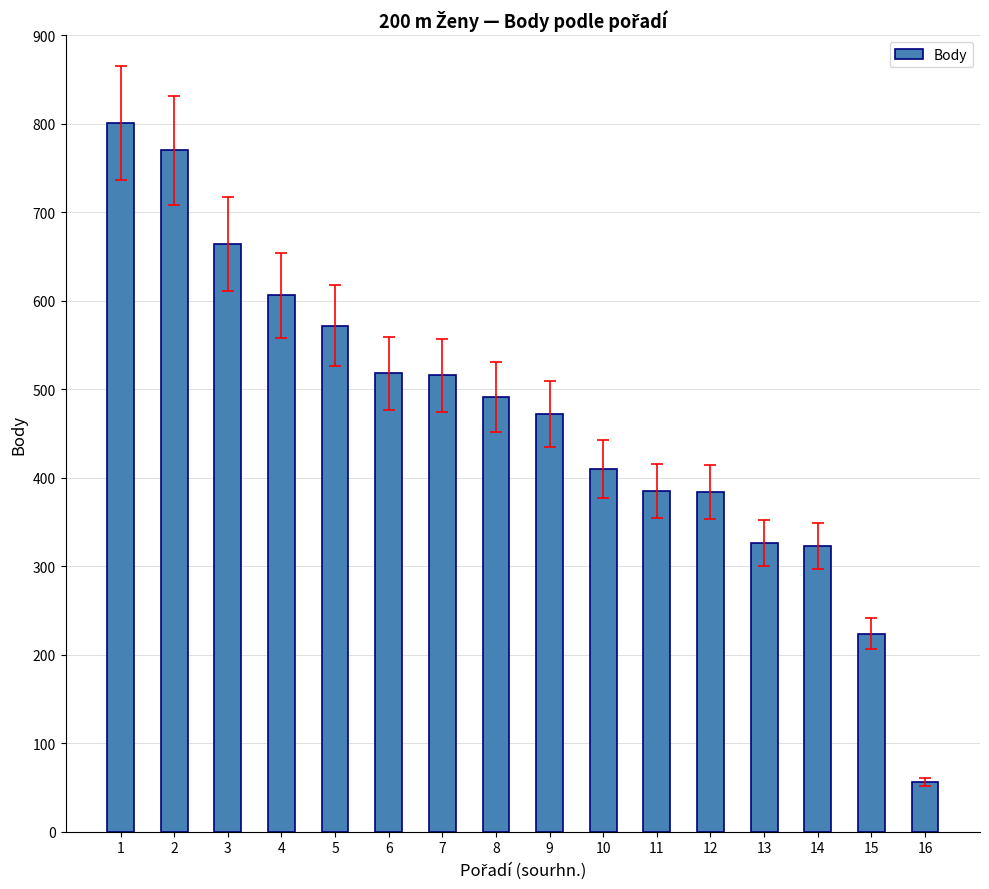

At which category does the chart reach its peak across all series?

1